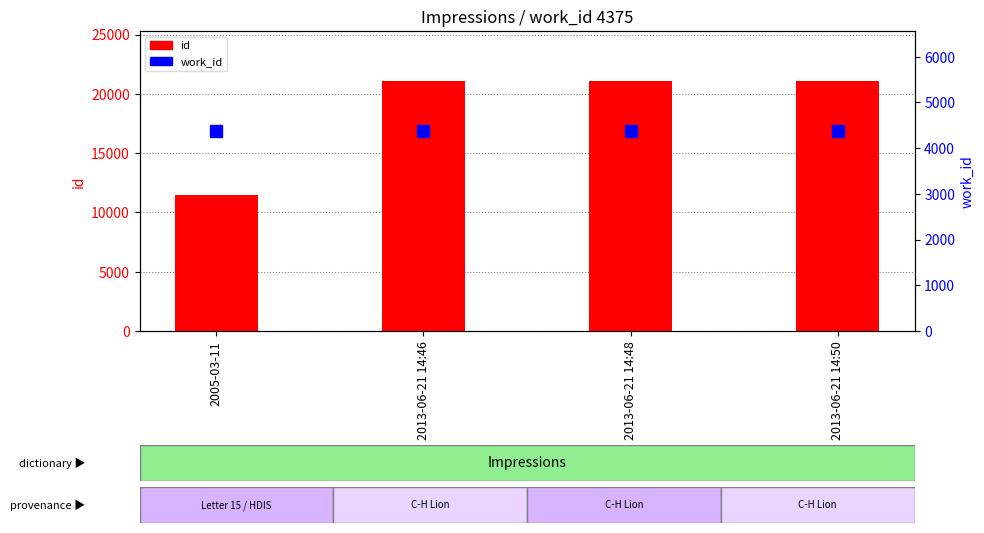

Count the number of categories in the chart.

4